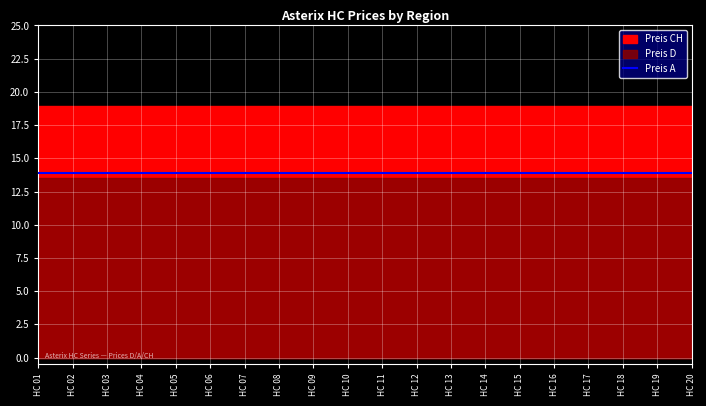

At HC 06, list the series in order from largest to smallest.

Preis CH, Preis A, Preis D